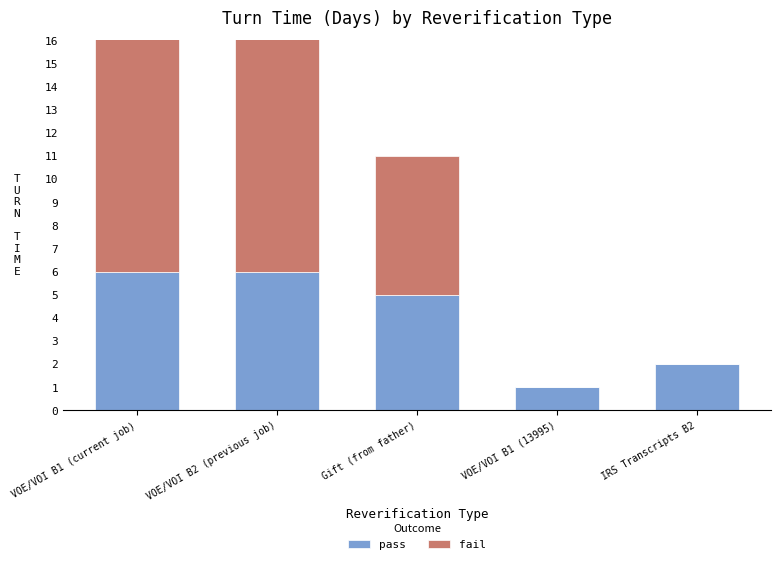

How many distinct data groups are displayed?

2